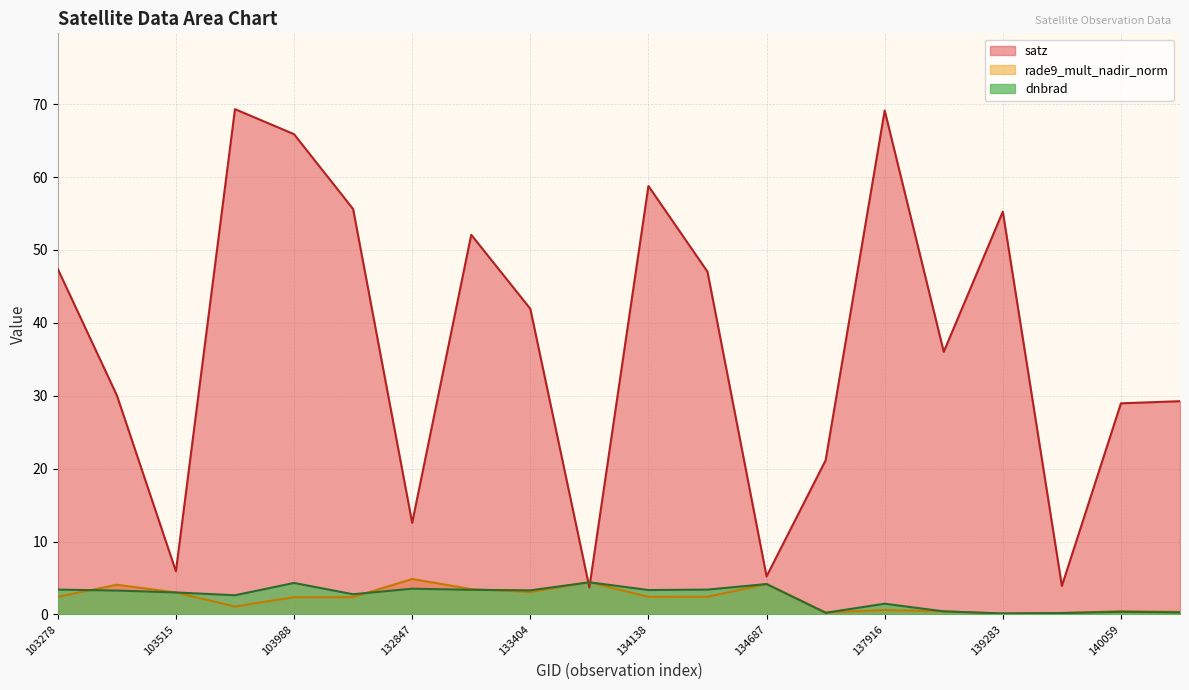

What is the difference between the second highest and second lowest values in the satz series?

65.2